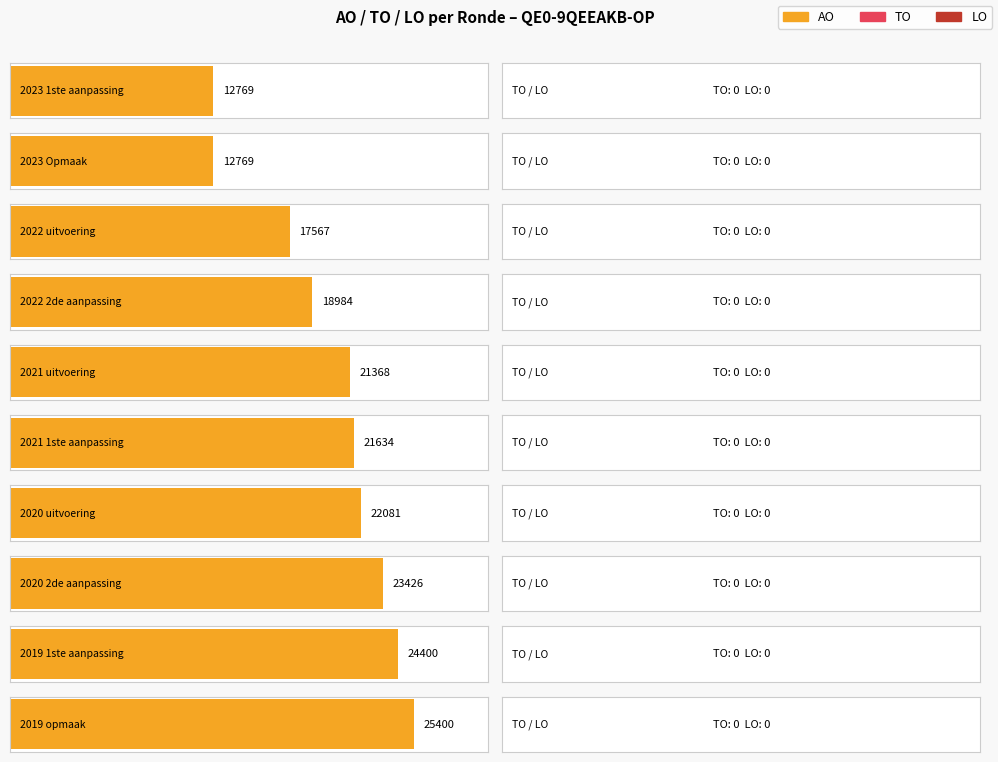

Where is AO nearest to the value 19084?

2022 2de aanpassing